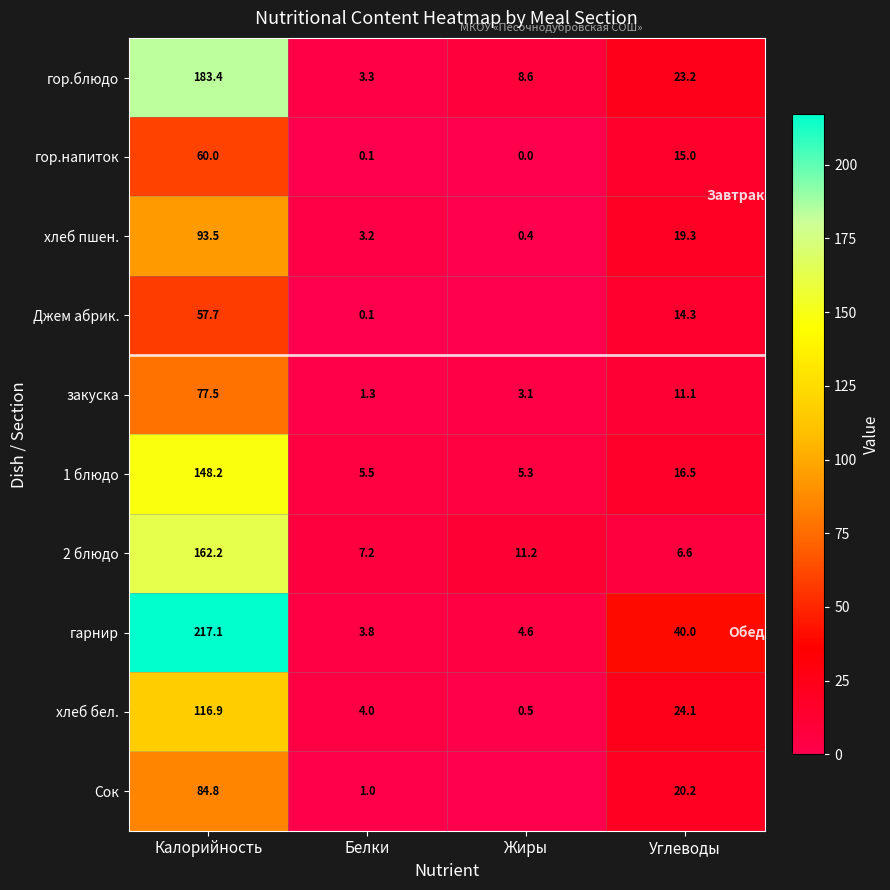

What is the total value across all series at Калорийность?

1201.3